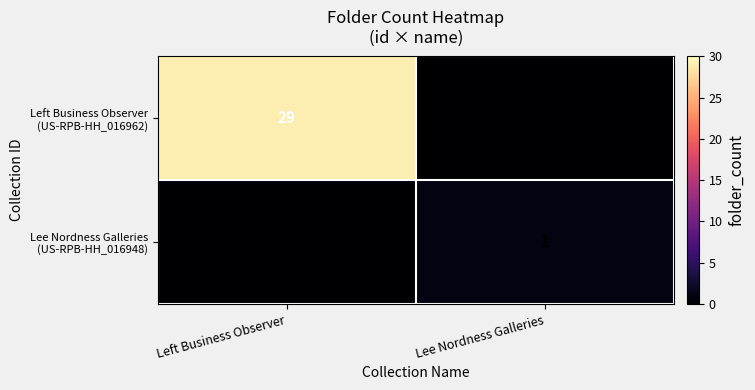

Which series has the largest total across all categories?

Left Business Observer (US-RPB-HH_016962)